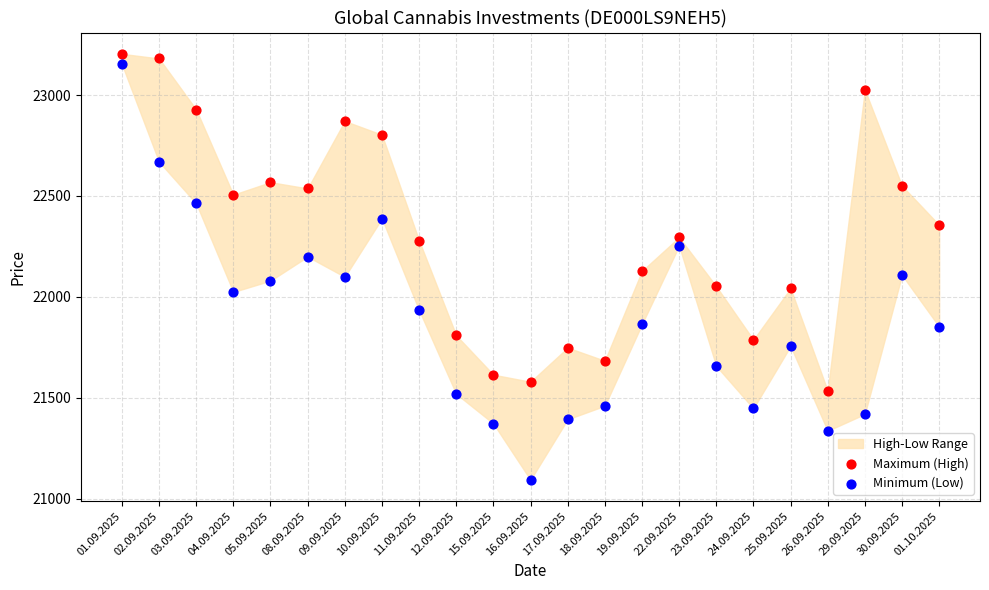

Which series contains the lowest Y value?

Minimum (Low)